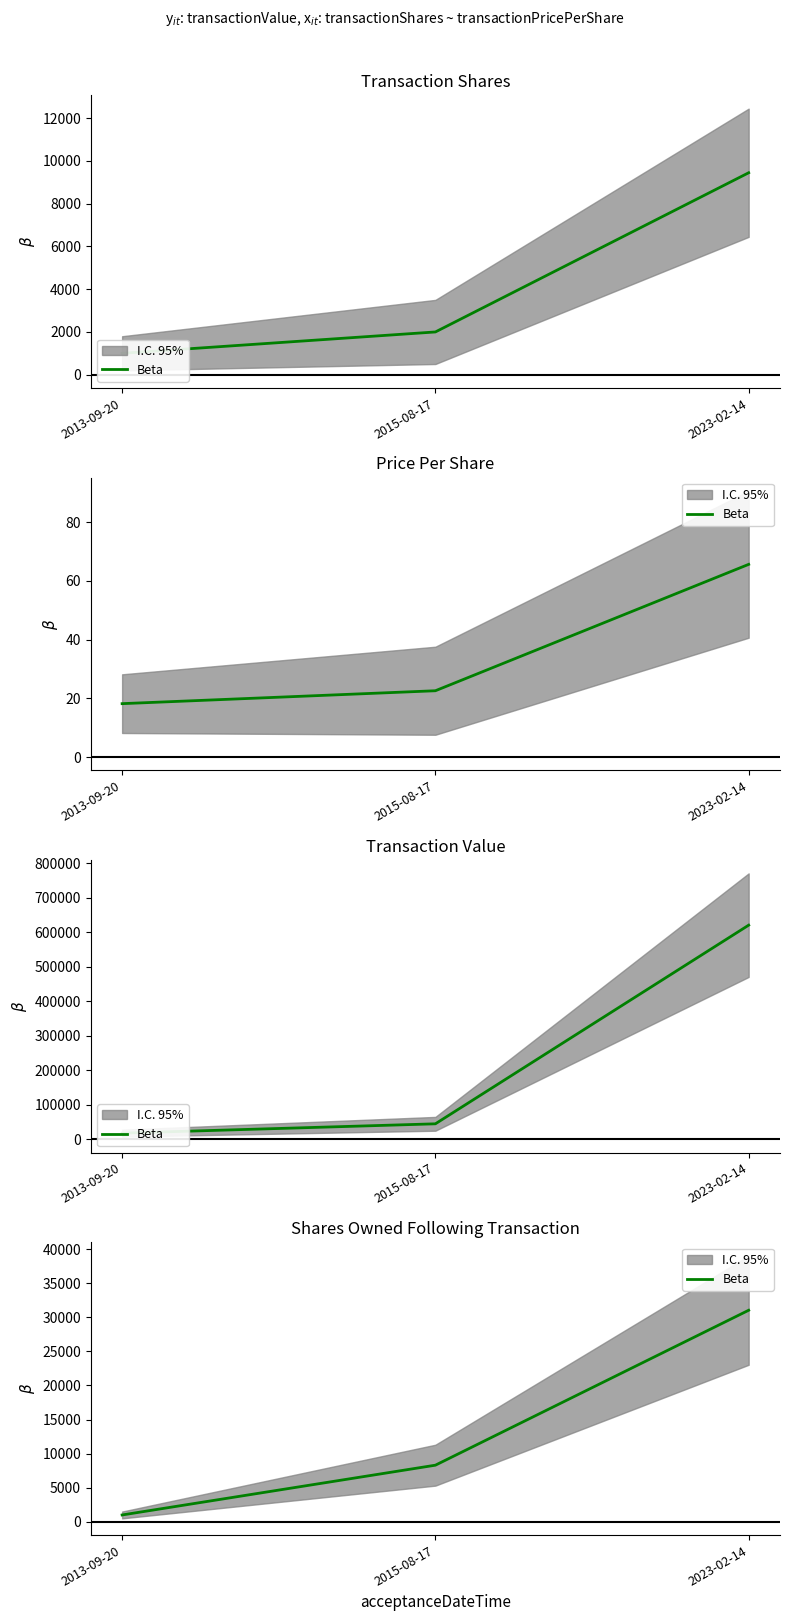

What is the value of the 2nd point from the left?

8302